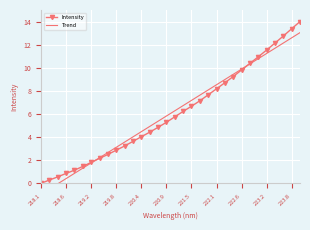

Which category has the lowest value in the Trend series?

218.1